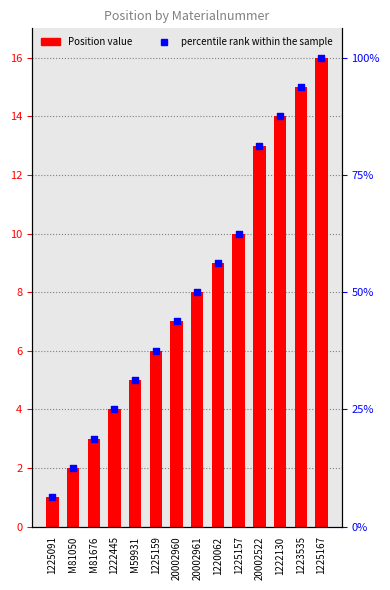

Which series contains the highest Y value?

Position